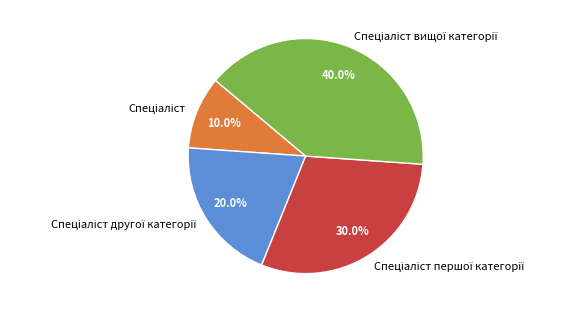

Does any single category account for the majority?

No